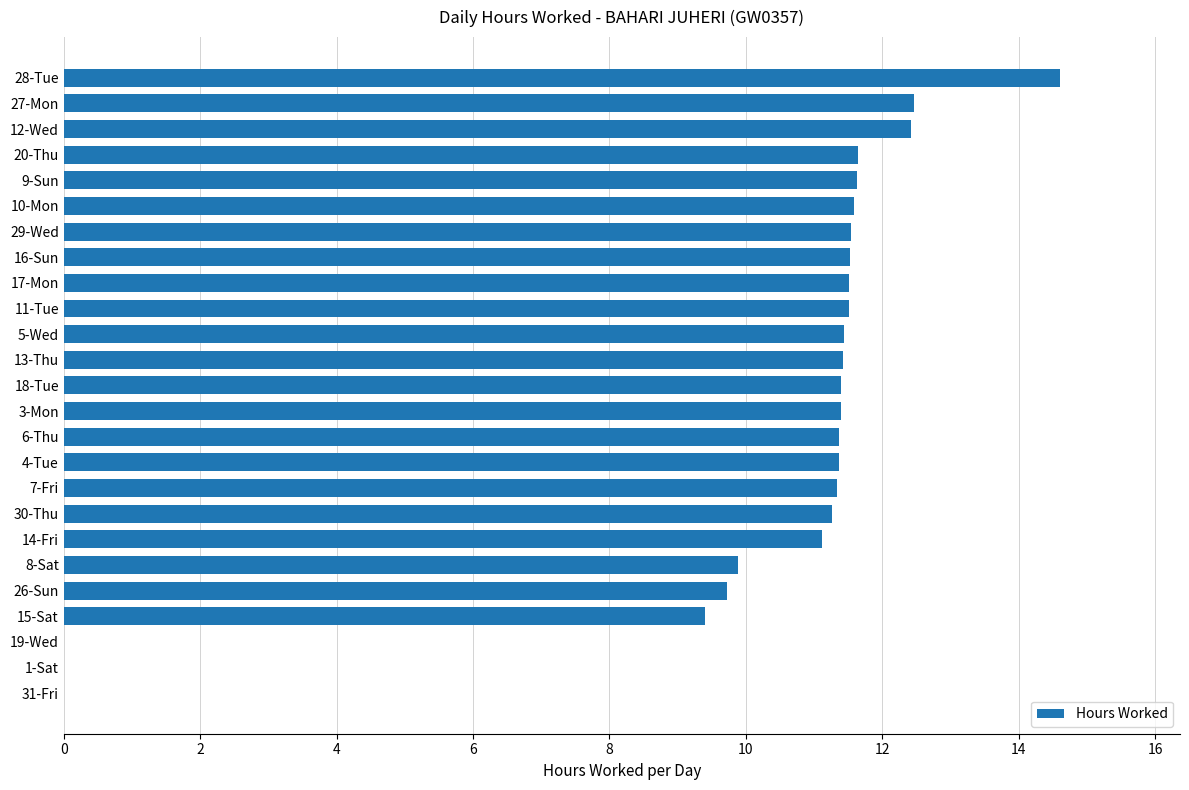

What is the maximum value shown in the chart?

14.6